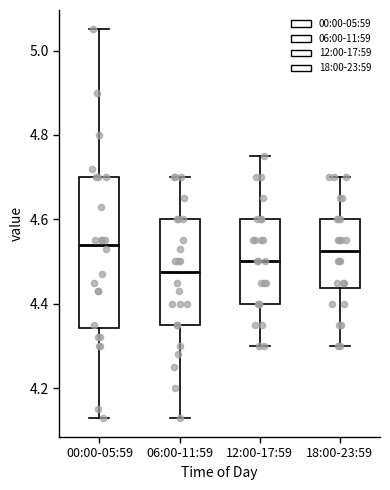

Which box is the tallest, from its lower edge to its upper edge?

00:00-05:59